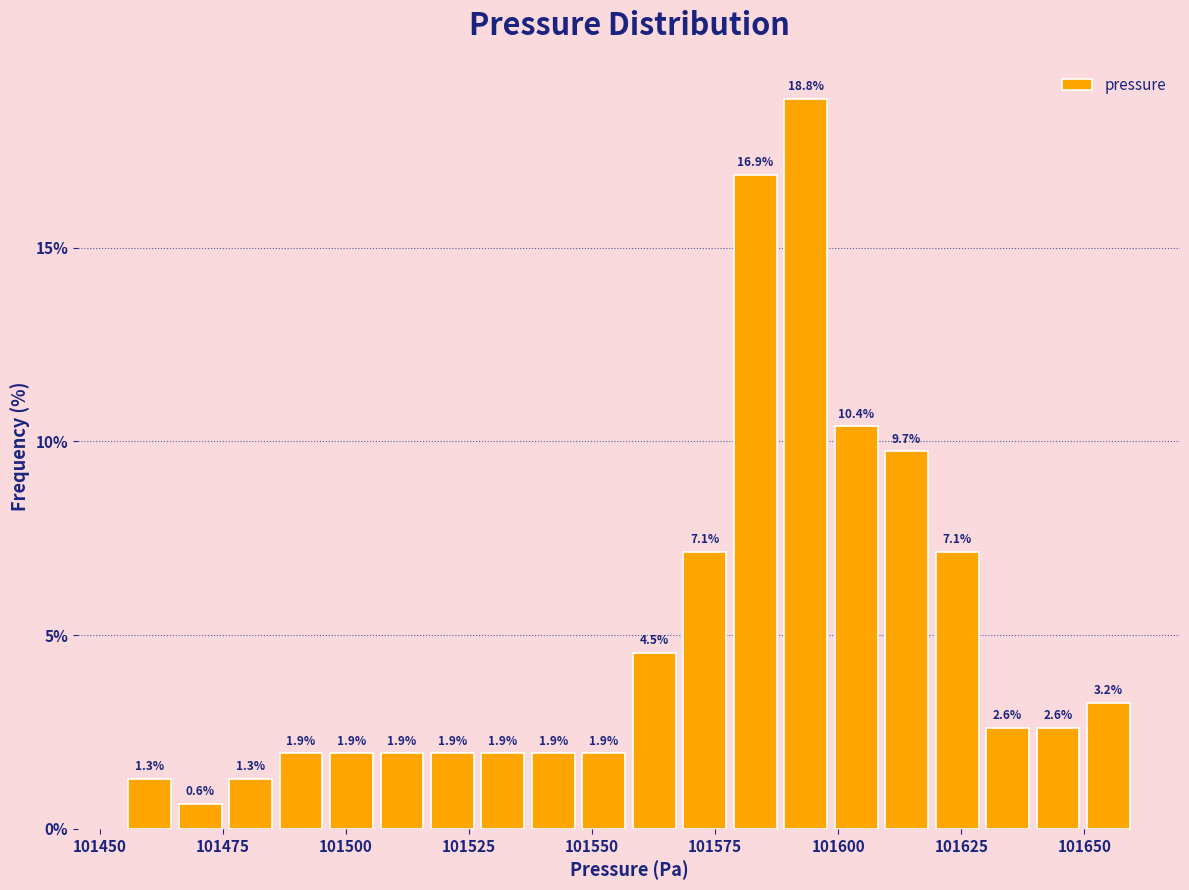

Around what value on the x-axis is the tallest bar? Give the approximate position of its centre, as read against the axis.

101595